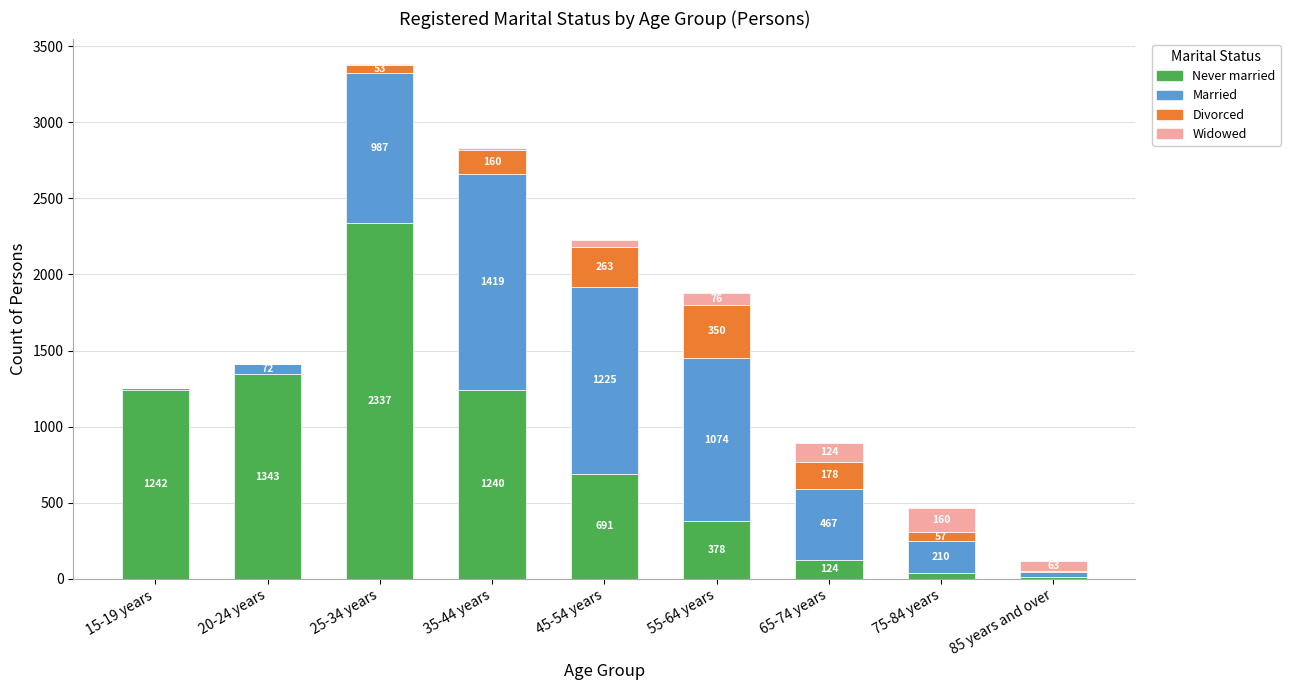

At which category is the sum across all series the highest?

25-34 years